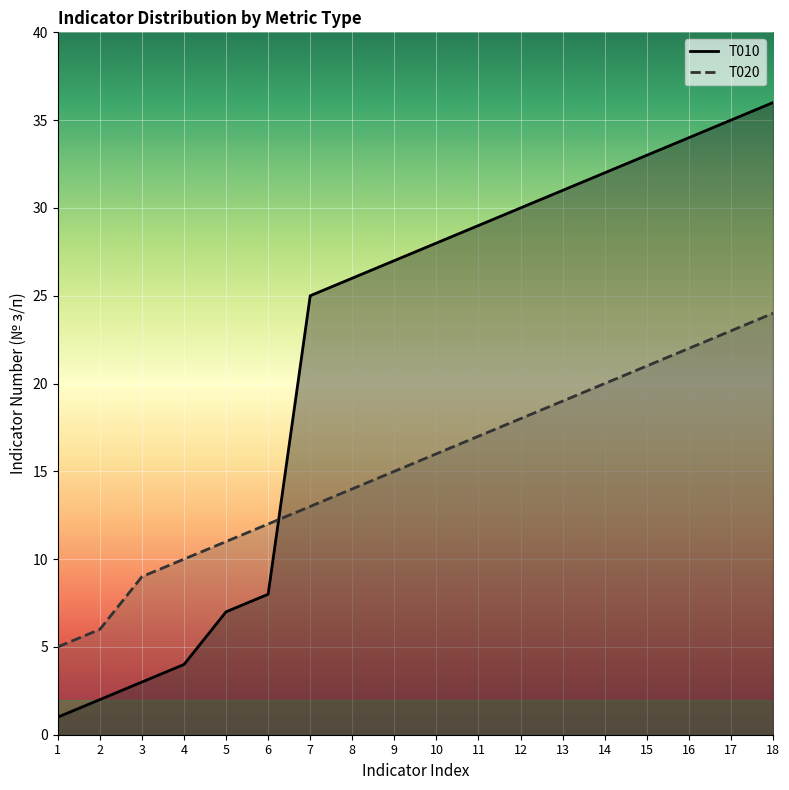

List the series in order of their overall mean, highest first.

T010, T020